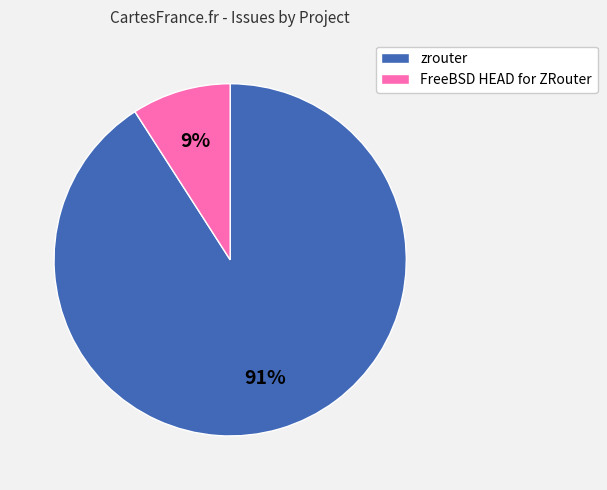

Which slice represents more than half of the pie?

zrouter